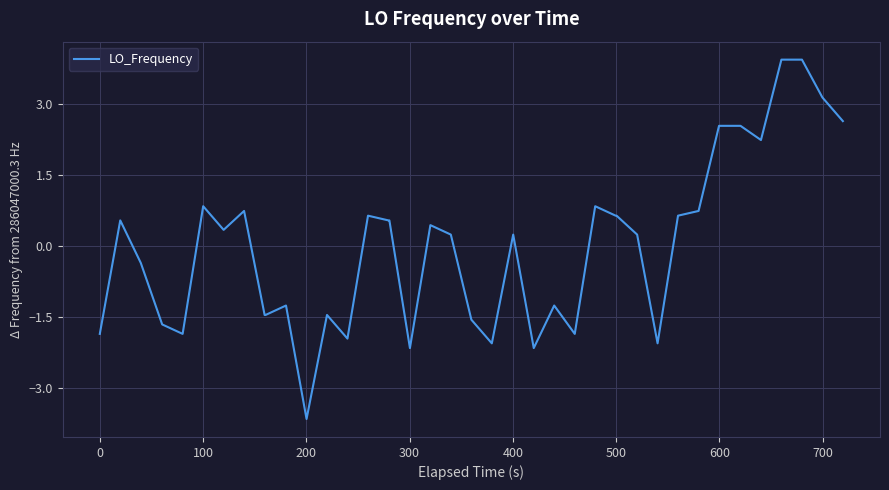

Reading left to right, extract all data points from this chart.

-1.9	0.5	-0.4	-1.7	-1.9	0.8	0.3	0.7	-1.5	-1.5	-1.3	-3.7	-1.5	-2.0	0.6	0.5	0.5	-2.2	0.4	0.2	-1.6	-2.1	0.2	-2.2	-1.3	-1.9	0.8	0.6	0.6	0.2	-2.1	0.6	0.7	2.5	2.5	2.2	3.9	3.9	3.1	2.6